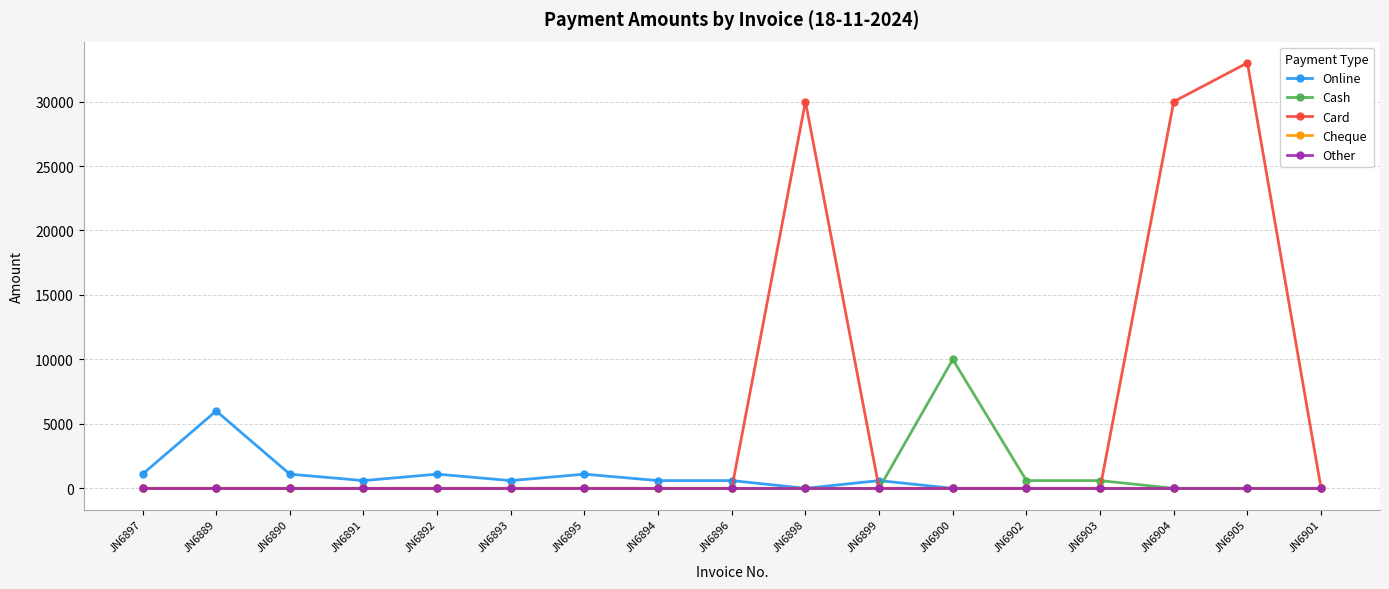

Is the value of Cheque at JN6900 greater than the value of Other at JN6893?

No